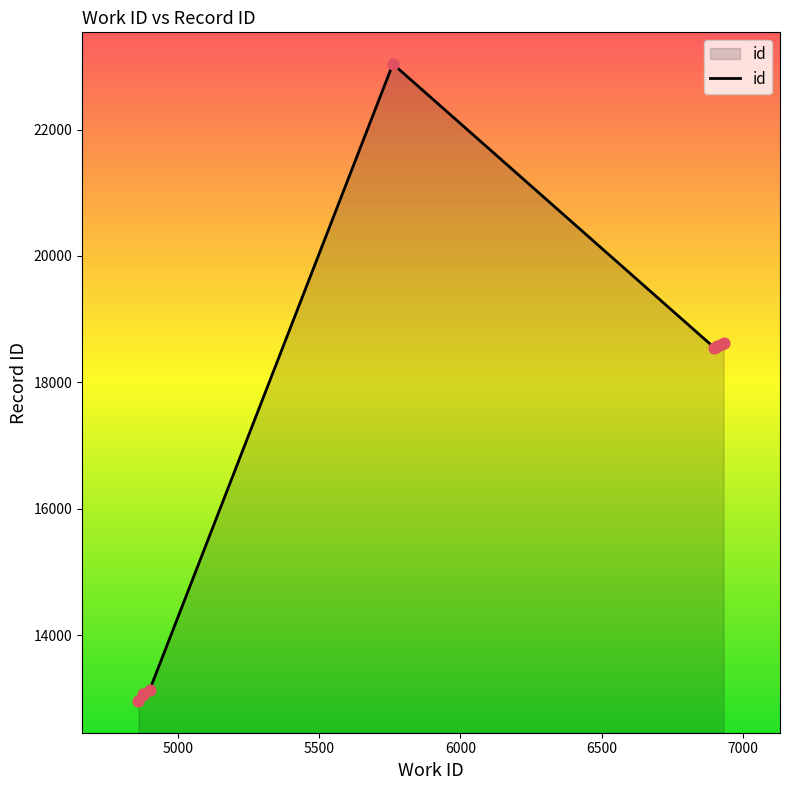

Between 6000 and 7000, which is larger?

7000